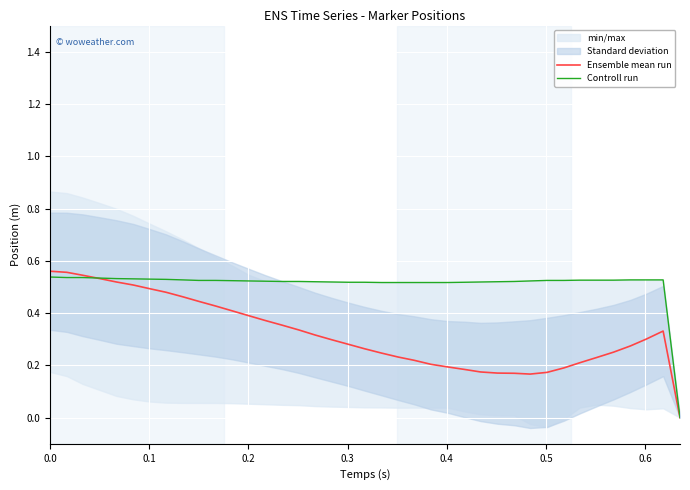

Is it true that Ensemble mean run equals 0.9 at 0.1?

False